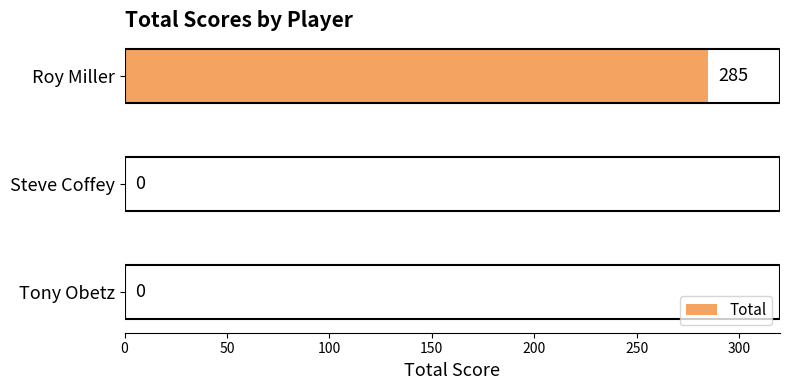

Reading top to bottom, extract all data points from this chart.

Roy Miller=285	Steve Coffey=0	Tony Obetz=0